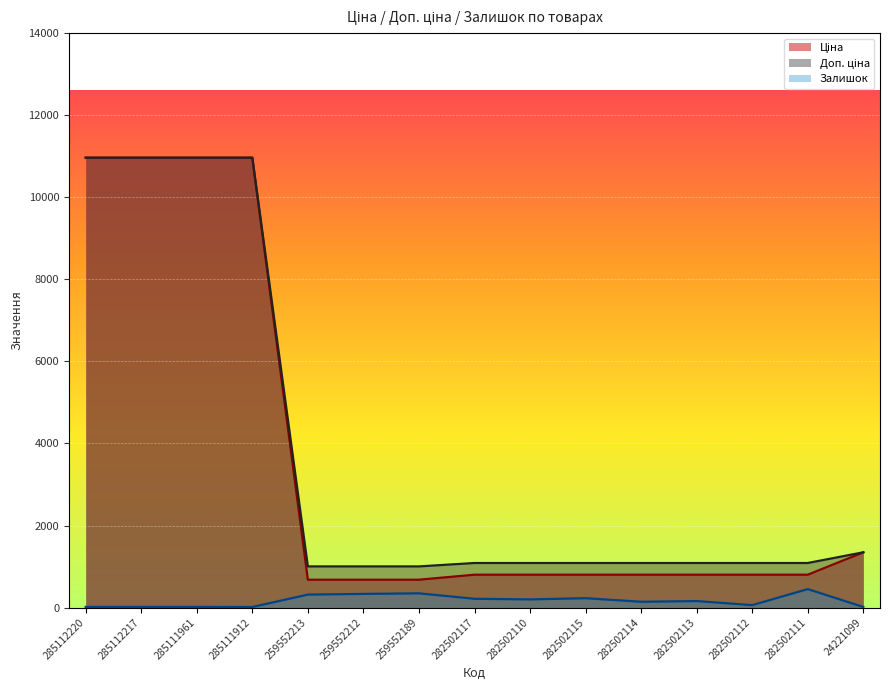

At how many categories does at least one series exceed 8631?

4